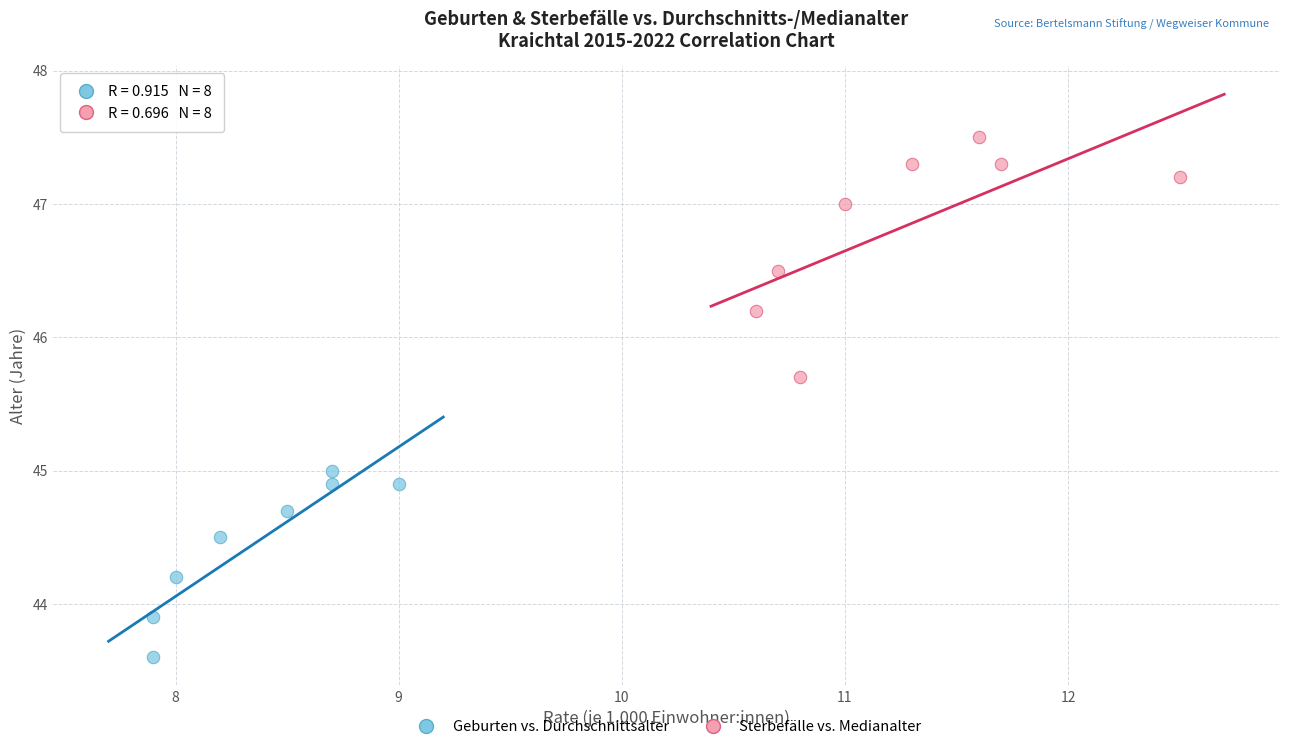

Which series reaches the maximum Y coordinate?

Sterbefälle vs. Medianalter